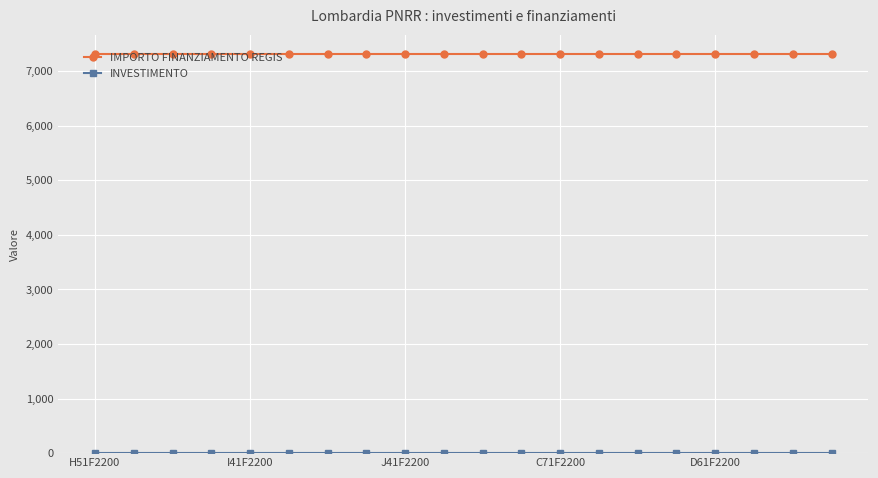

At how many categories does at least one series exceed 4110?

20